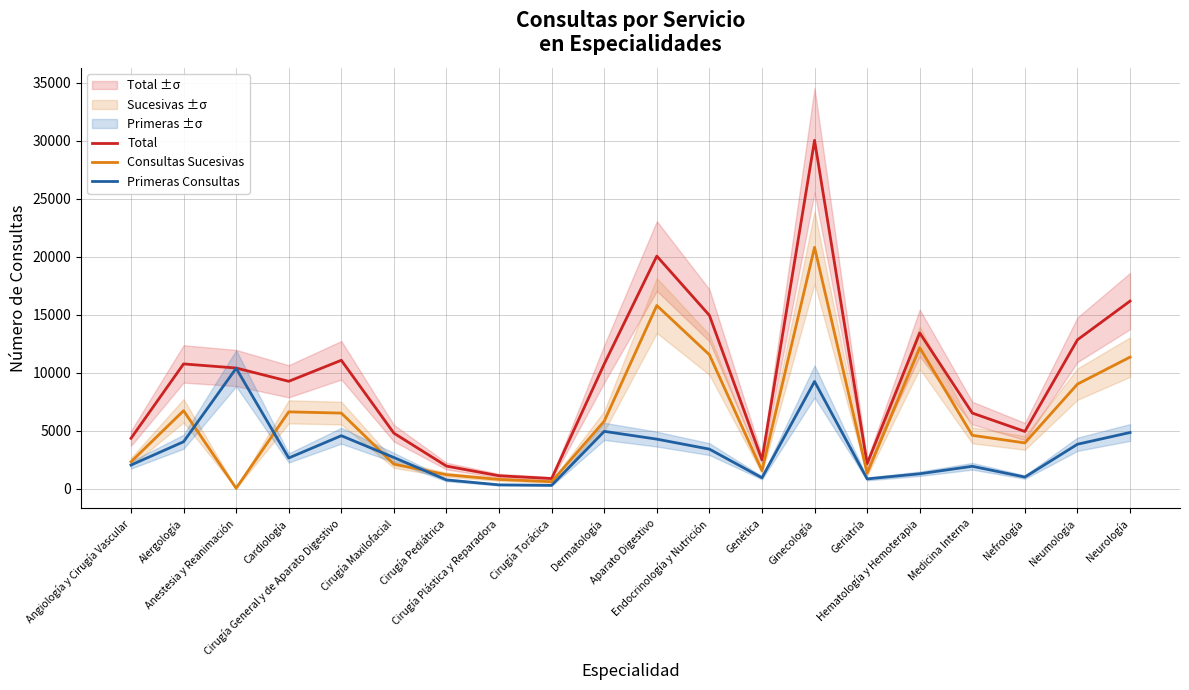

Count the number of categories in the chart.

20